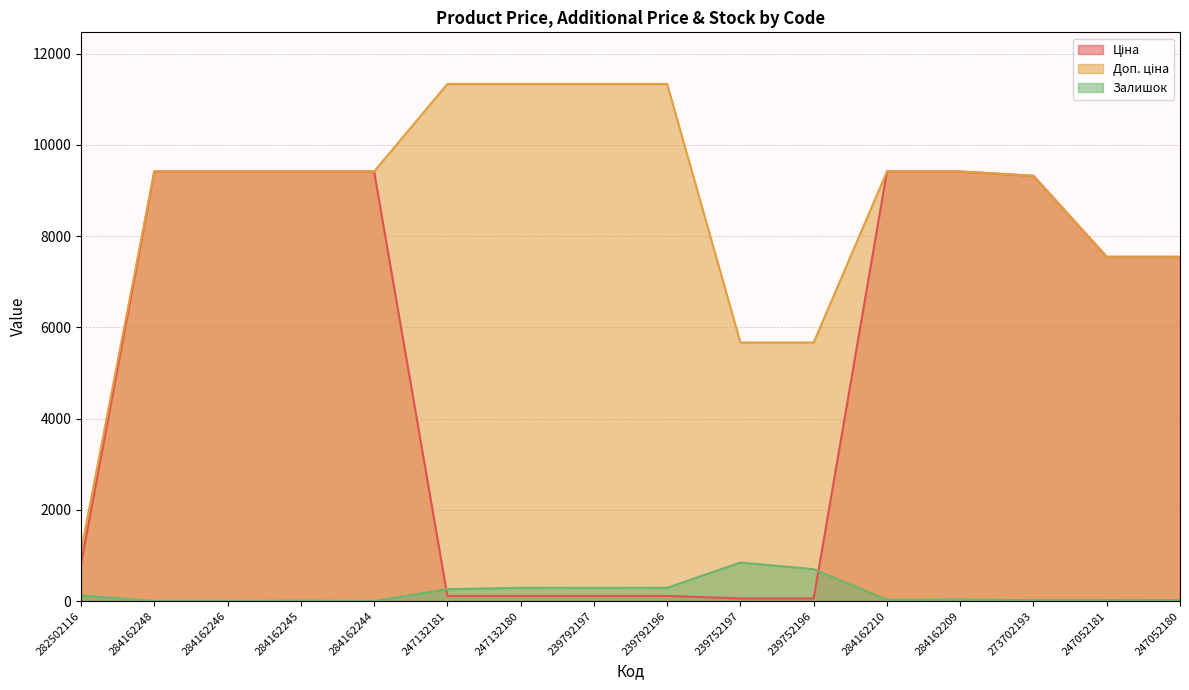

The value of Ціна at 284162244 is 14766.9. True or false?

False